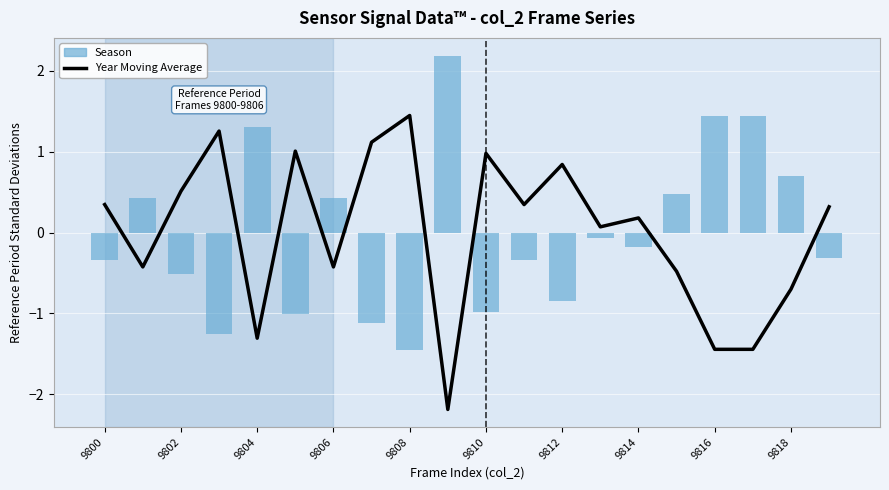

Reading right to left, extract all data points from this chart.

Year Moving Average: 0.3	-0.7	-1.4	-1.4	-0.5	0.2	0.1	0.8	0.3	1.0	-2.2	1.4	1.1	-0.4	1.0	-1.3	1.3	0.5	-0.4	0.3
Season: -0.3	0.7	1.4	1.4	0.5	-0.2	-0.1	-0.8	-0.3	-1.0	2.2	-1.4	-1.1	0.4	-1.0	1.3	-1.3	-0.5	0.4	-0.3